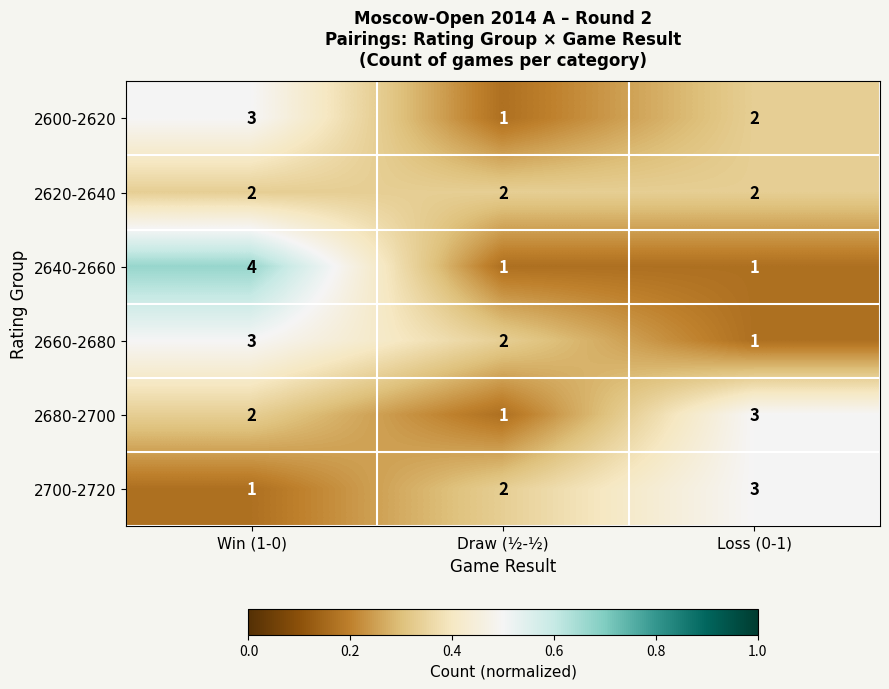

At how many categories does at least one series exceed 1?

3